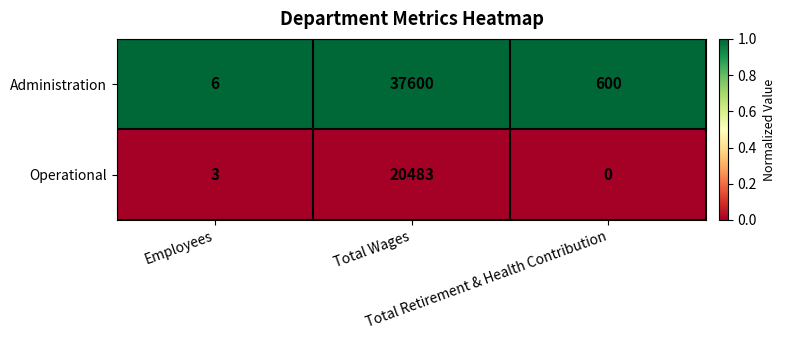

Which series has the widest spread of values?

Administration